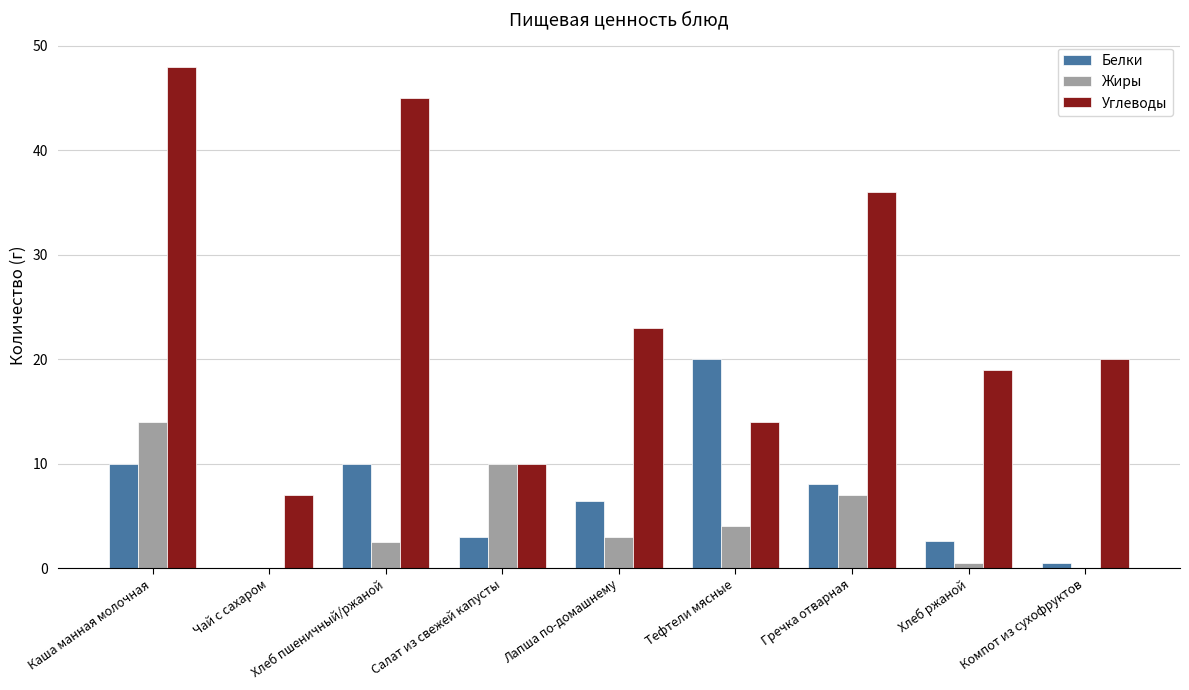

What is the difference between the Жиры values at Хлеб ржаной and Гречка отварная?

6.5